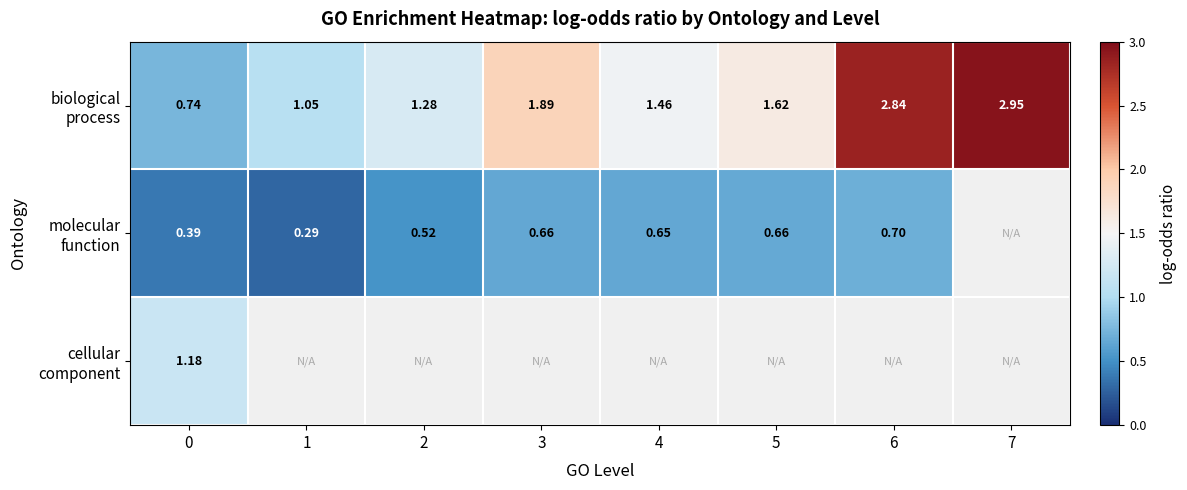

What is the minimum value shown in the chart?

0.3